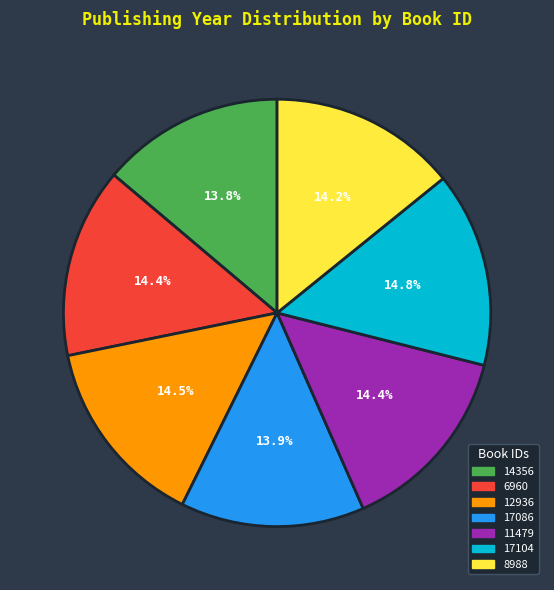

Combined, do 14356 and 12936 account for over 50%?

No